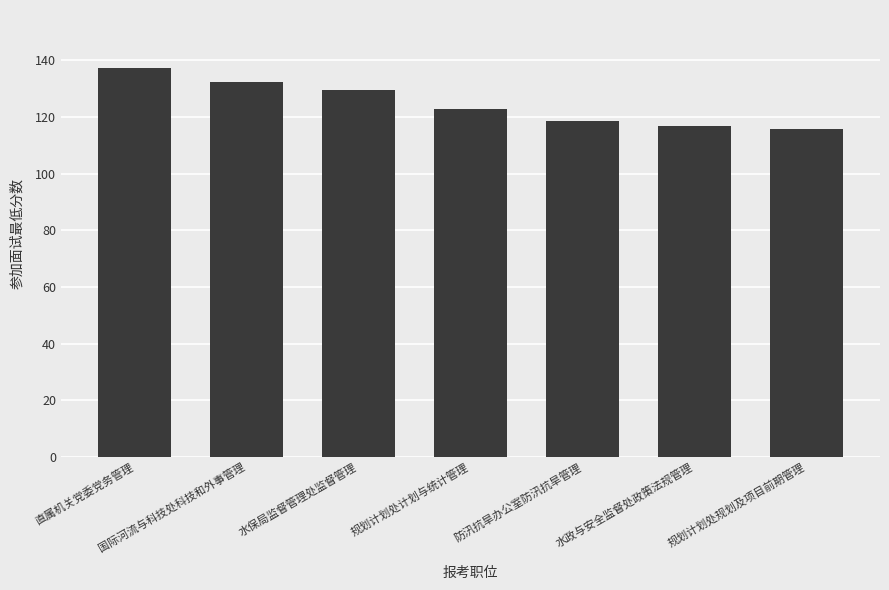

What value does the data have at 水政与安全监督处政策法规管理?

116.9